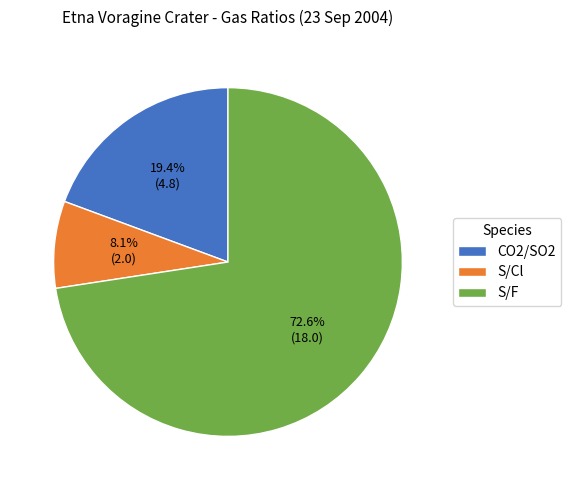

Which category has the biggest portion of the pie?

S/F